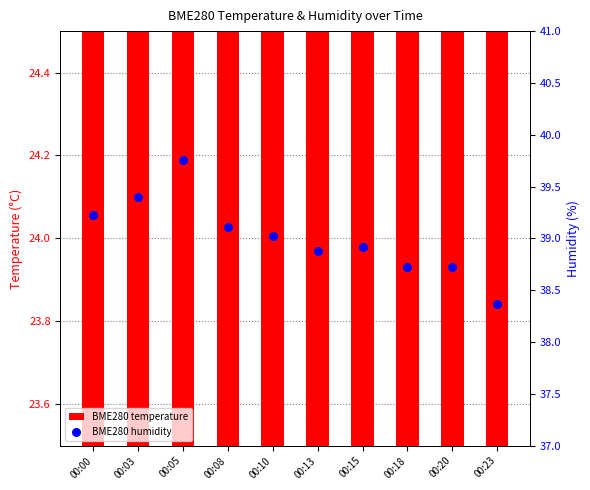

At how many categories does at least one series exceed 27?

10